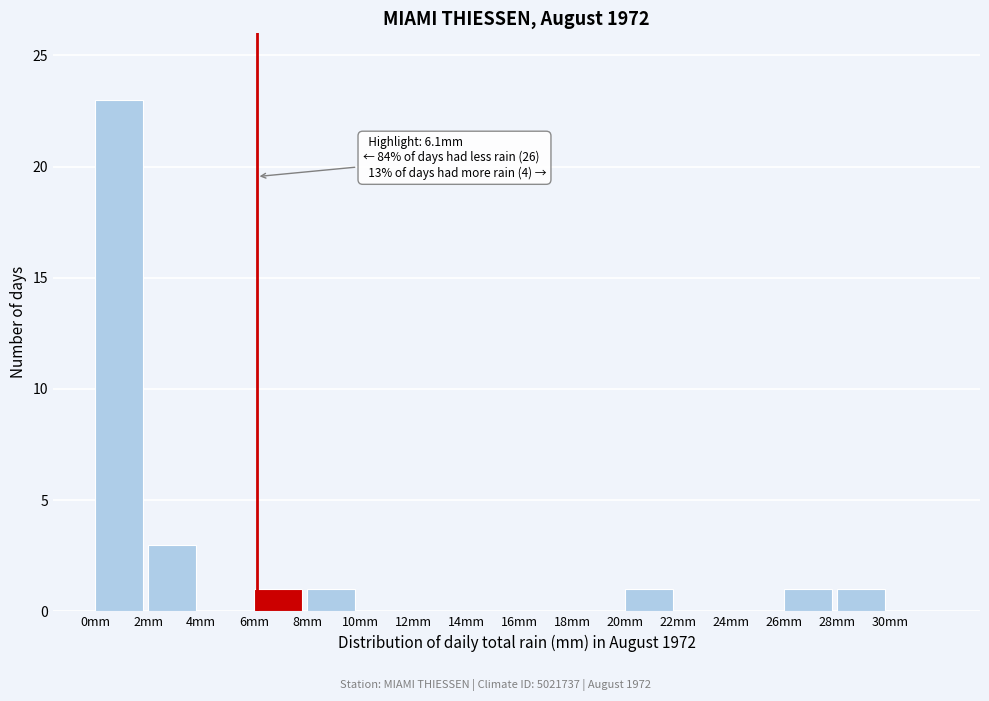

Reading left to right, what are all the values shown in this chart?

0mm=23	2mm=3	4mm=0	6mm=1	8mm=1	10mm=0	12mm=0	14mm=0	16mm=0	18mm=0	20mm=1	22mm=0	24mm=0	26mm=1	28mm=1	30mm=0